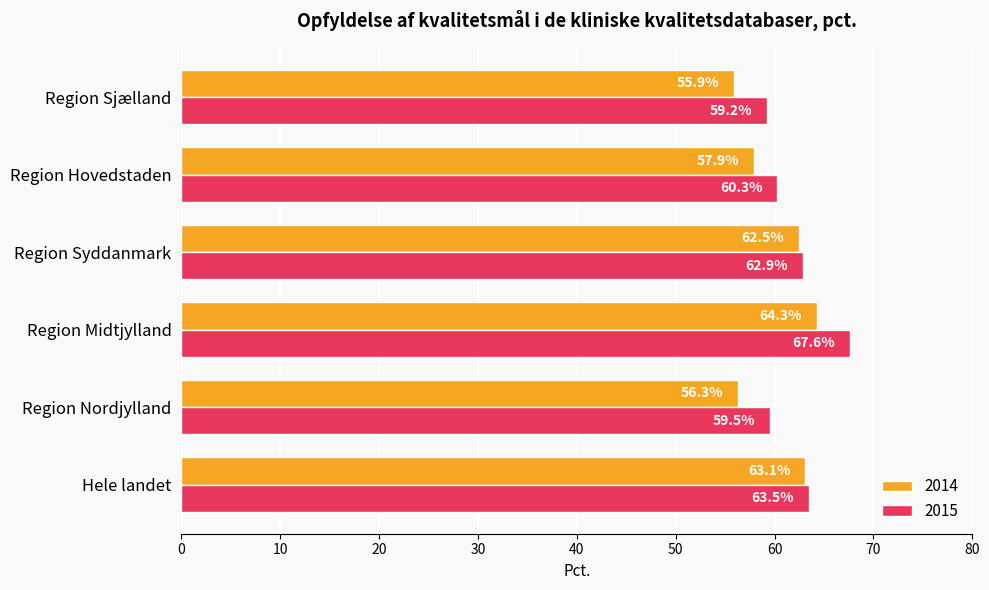

Which series has the largest total across all categories?

2015